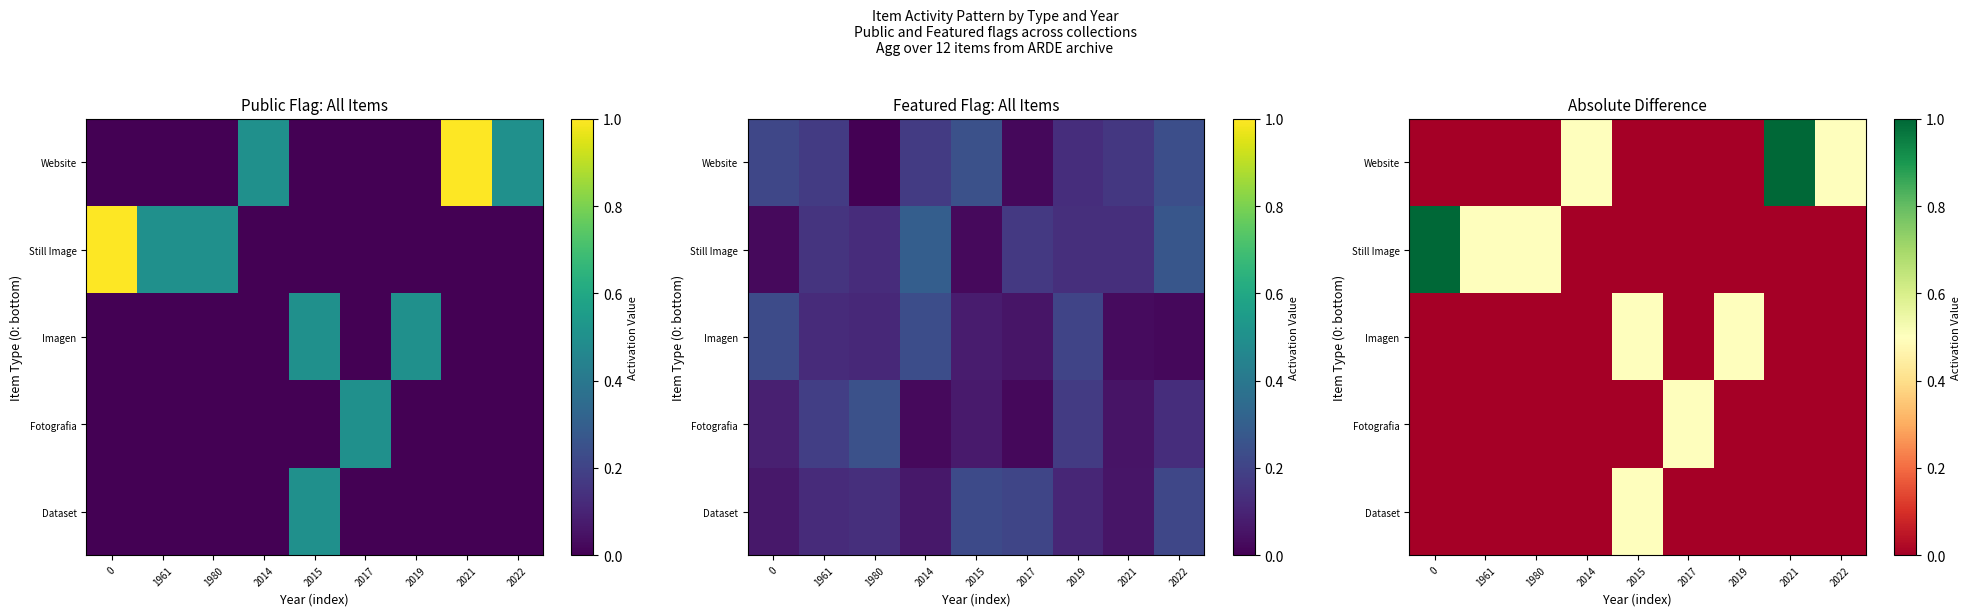

What is the total value across all series at 2019?

0.5